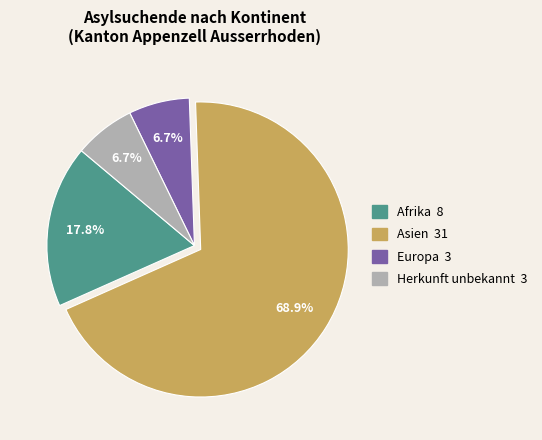

What percentage is NOT represented by Herkunft unbekannt?

93.3%